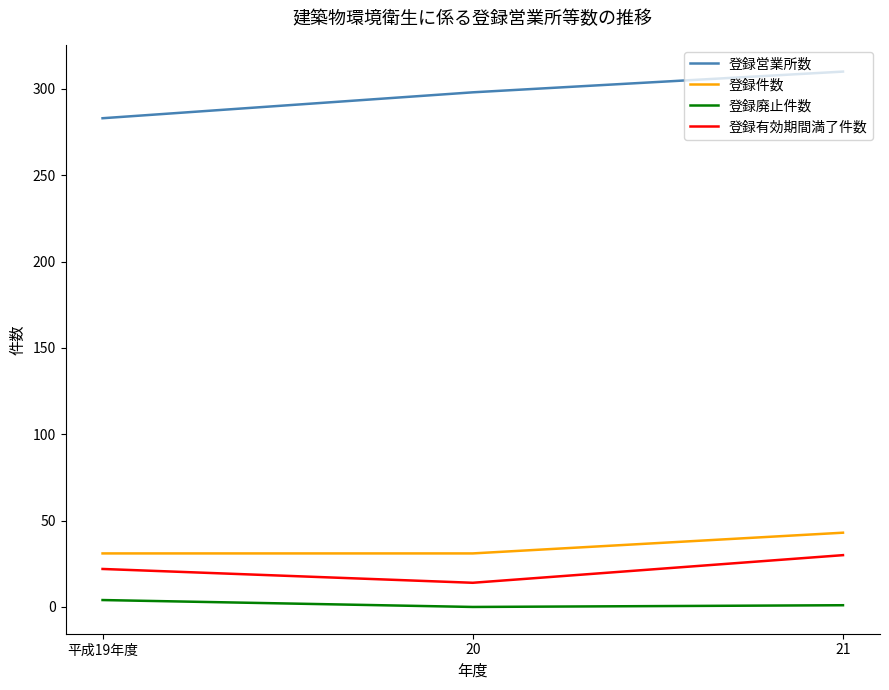

The value of 登録件数 at 20 is 15. True or false?

False